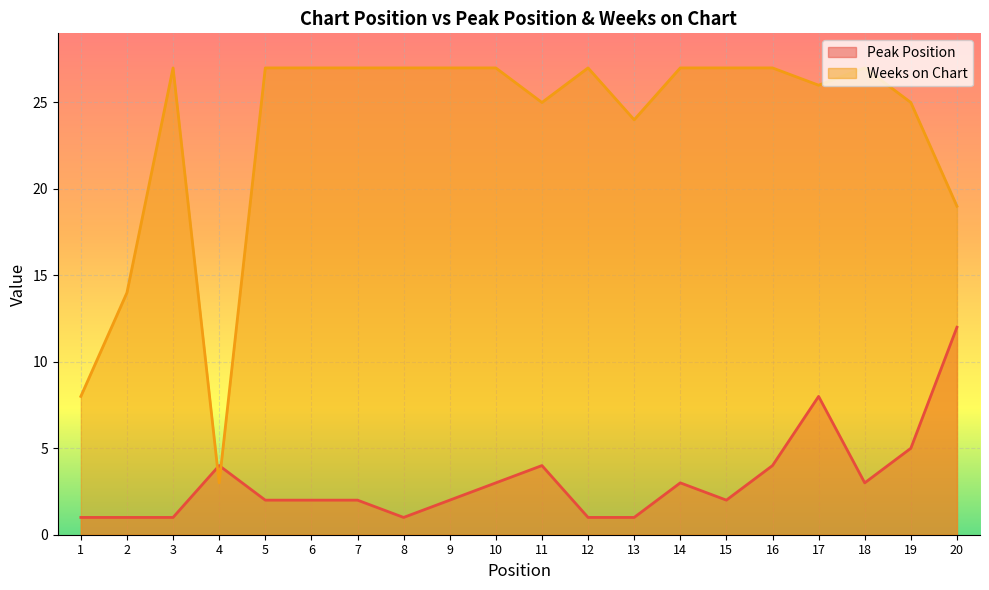

At which category is the sum across all series the highest?

17